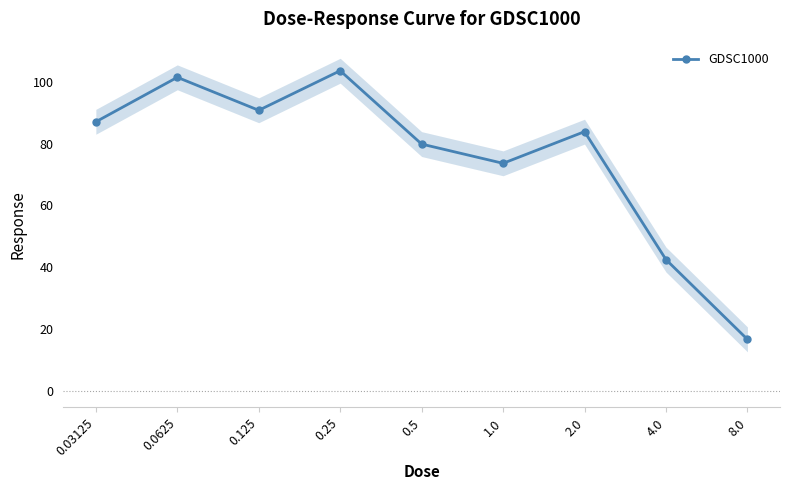

Does the chart display data point markers on the line(s)?

Yes